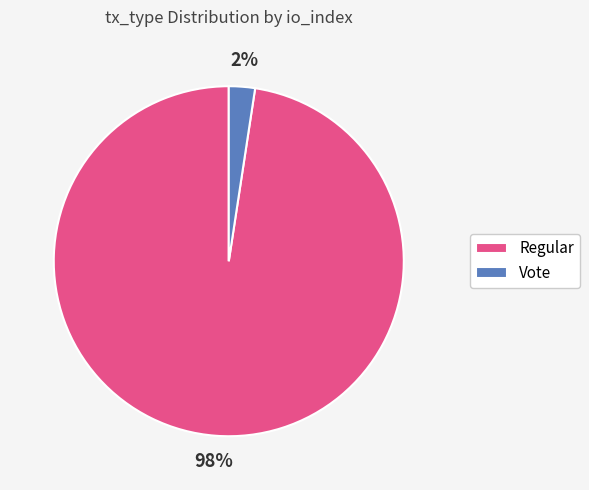

Which category has the biggest portion of the pie?

Regular